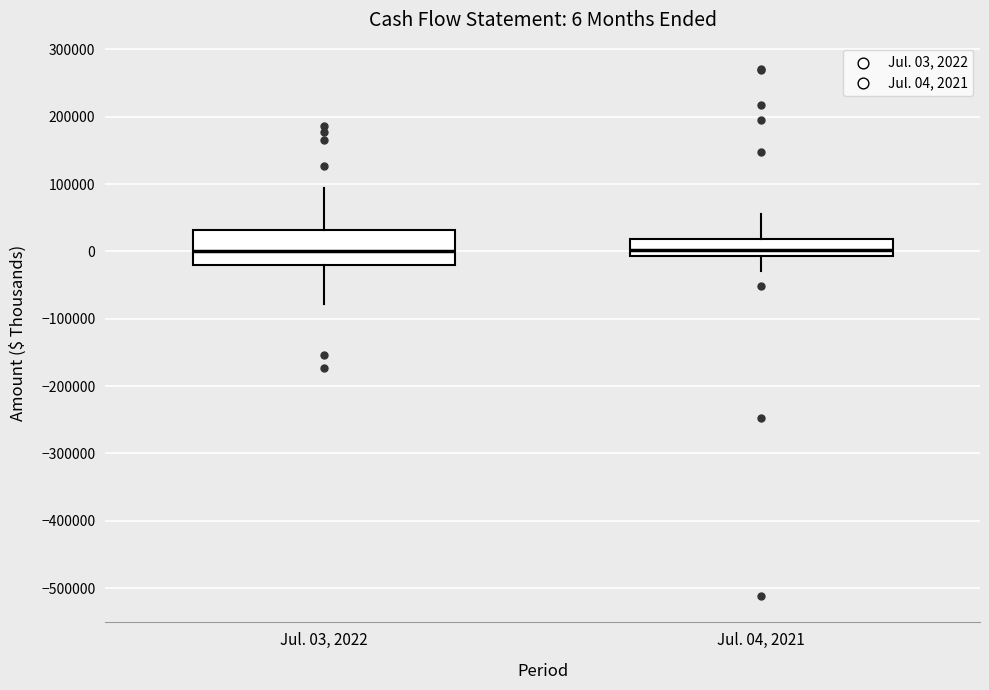

Comparing the boxes themselves (not the whiskers), which one is the tallest?

Jul. 03, 2022